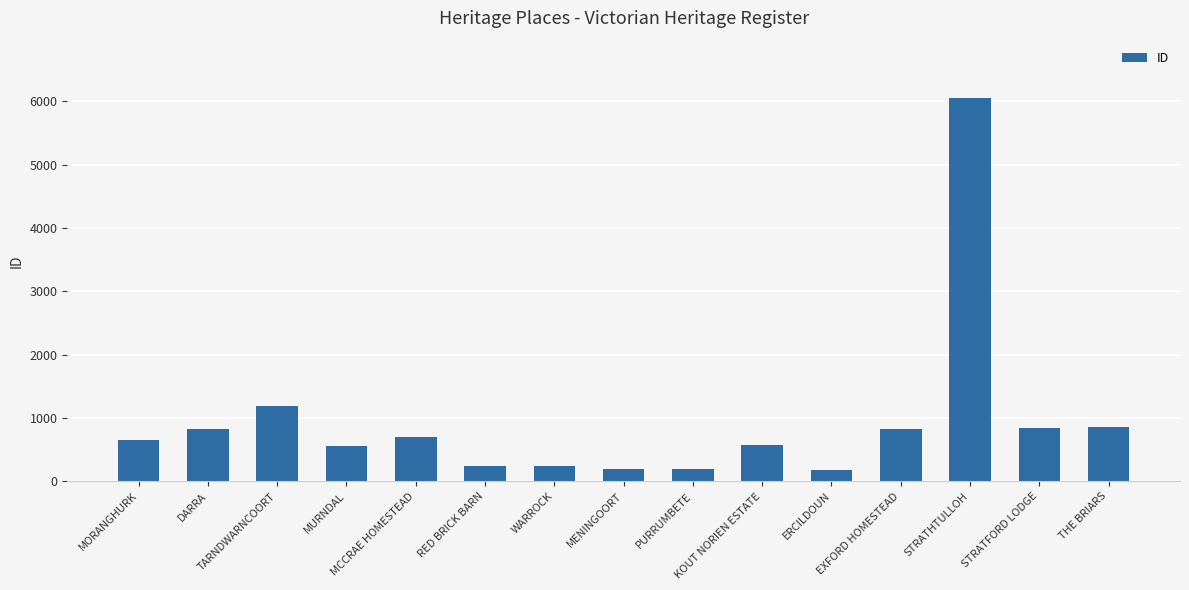

What is the label of the 15th bar from the right?

MORANGHURK